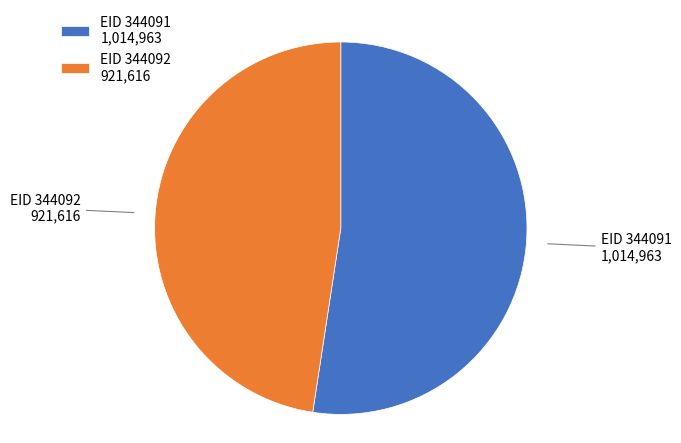

What is the majority slice?

EID 344091 1,014,963